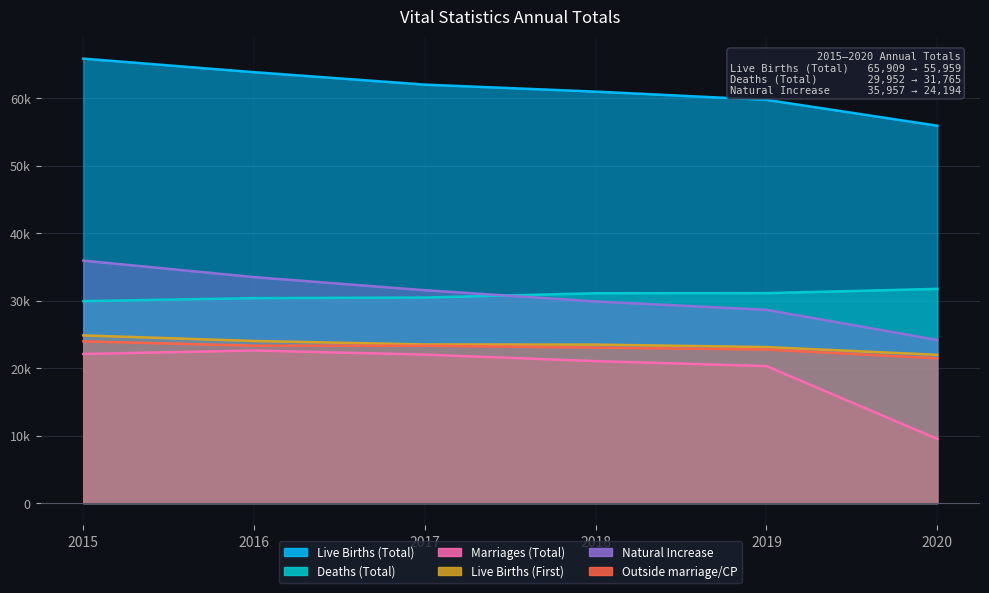

True or false: Natural Increase and Outside marriage/CP intersect in this chart.

False